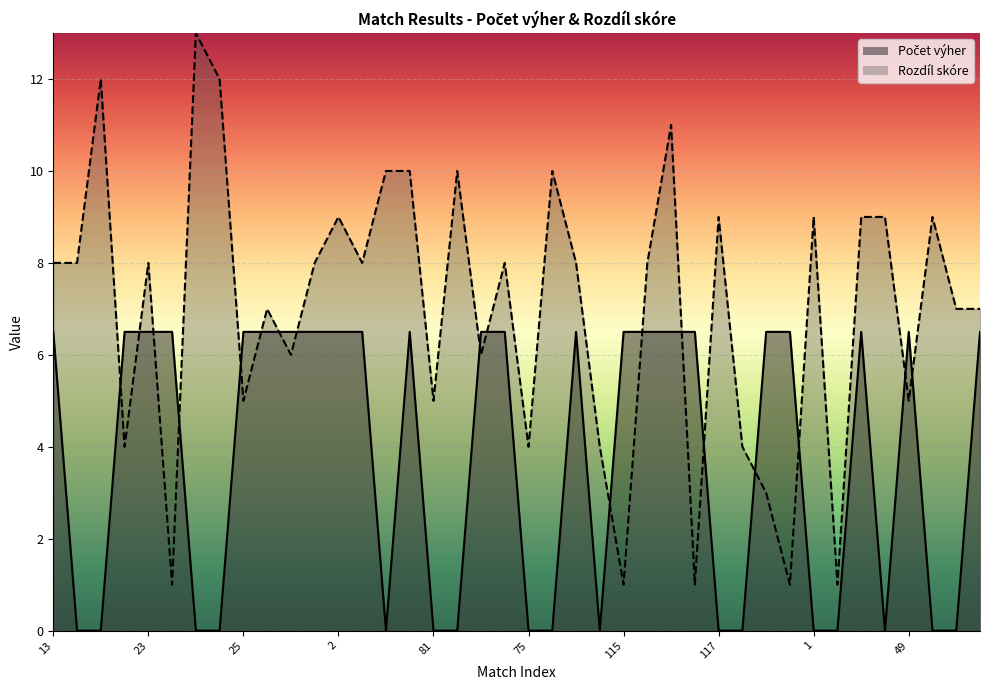

Which category has the highest value in the Počet výher series?

13